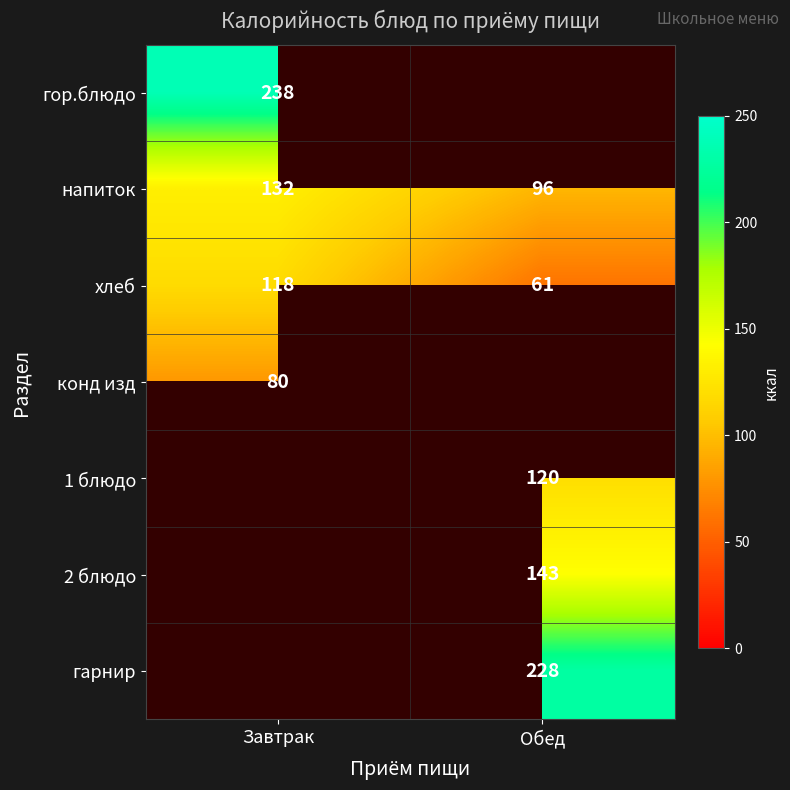

What is the sum of the напиток values at Обед and Завтрак?

228